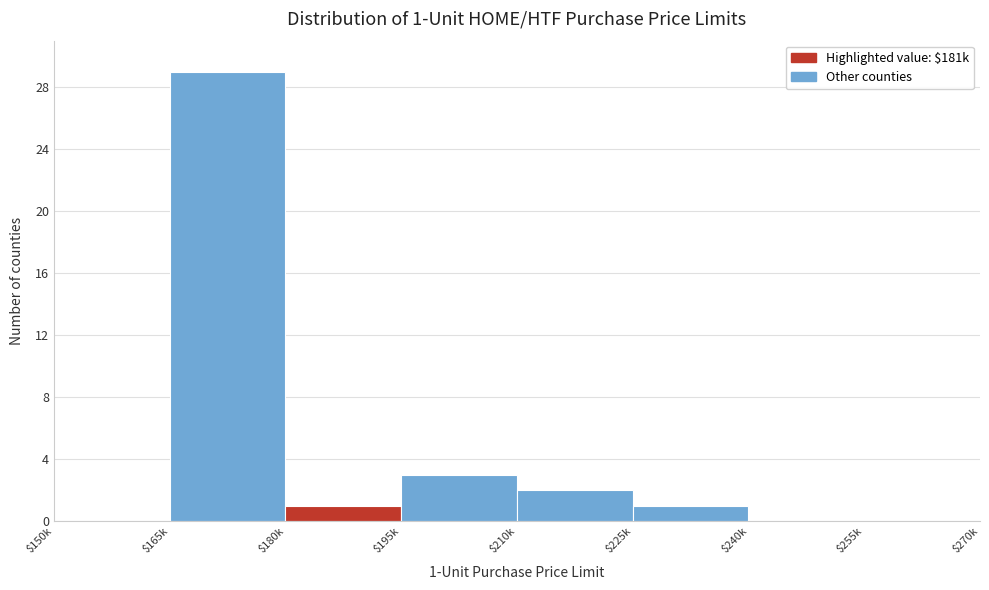

The chart shows a value of 7 at $165k. True or false?

False